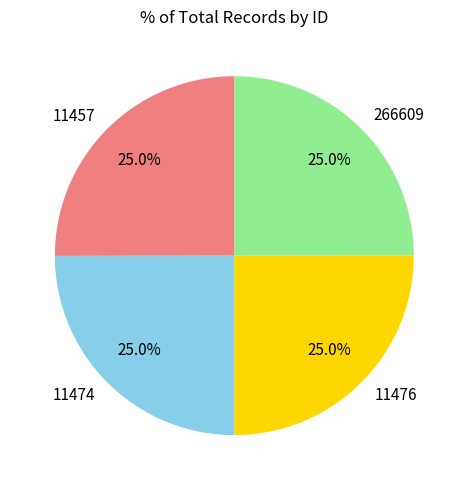

Approximately how many times larger is the value at 11474 compared to 266609?

1.0